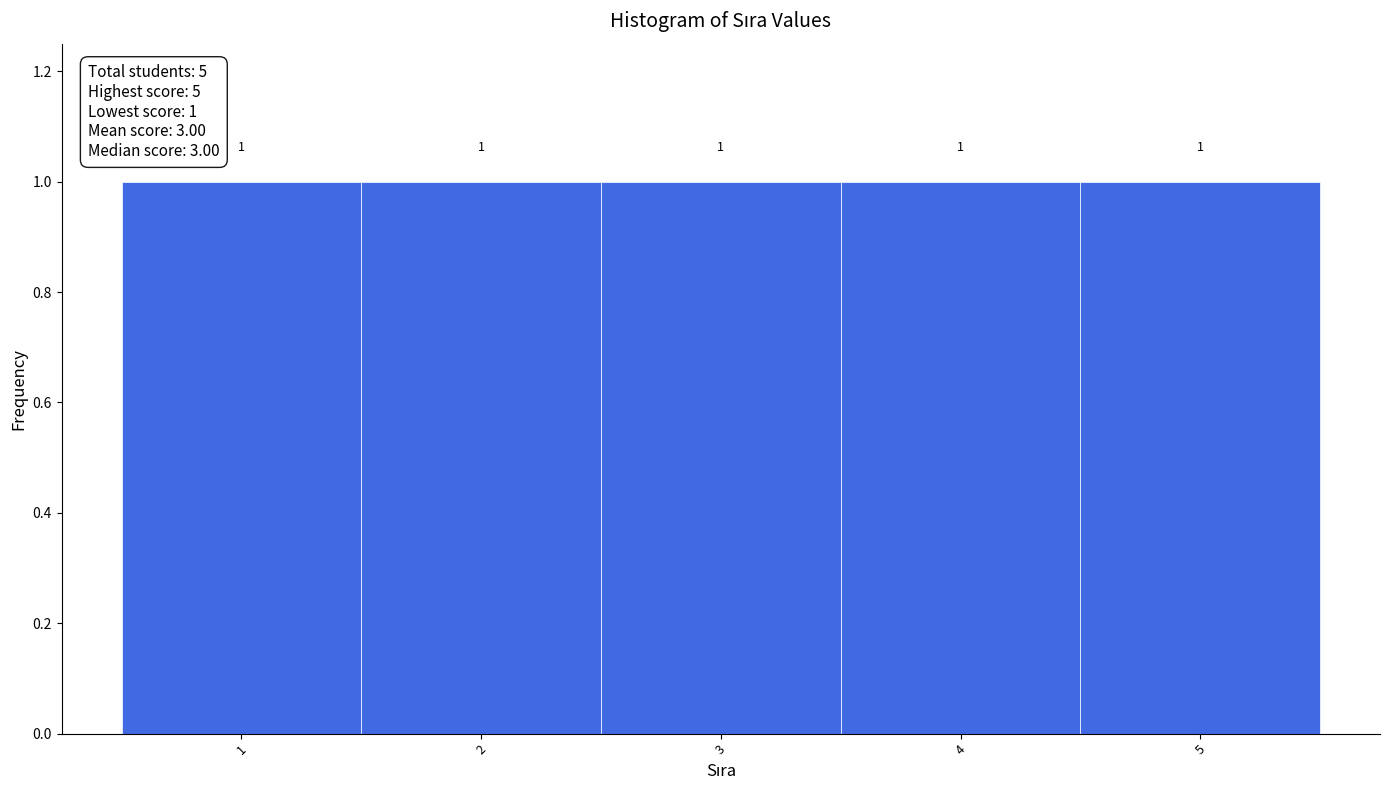

Reading left to right, transcribe this chart: for each bar, give the range it covers on the x-axis and its height.

0.5 to 1.5: 1
1.5 to 2.5: 1
2.5 to 3.5: 1
3.5 to 4.5: 1
4.5 to 5.5: 1